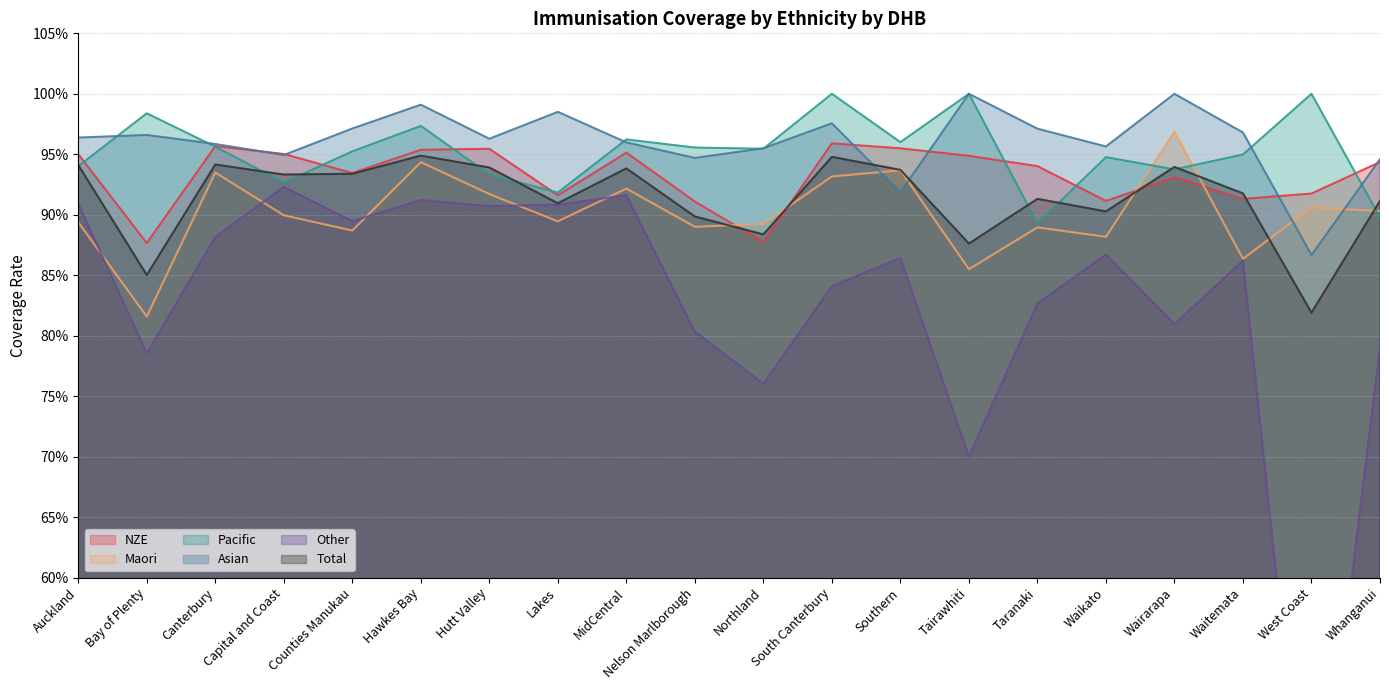

At which category does Asian reach its first local peak?

Bay of Plenty